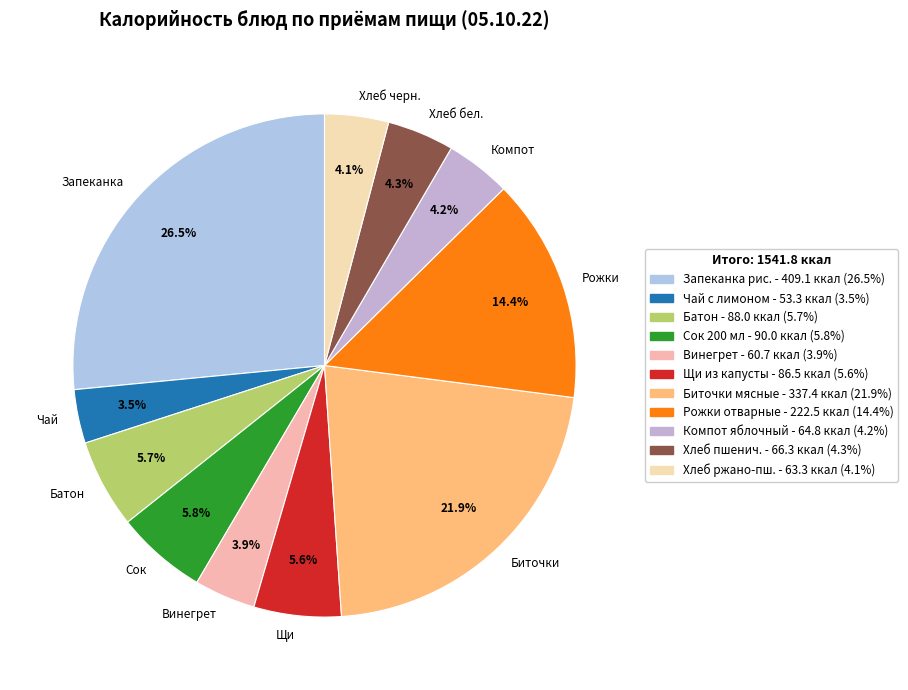

Which category has the biggest portion of the pie?

Запеканка